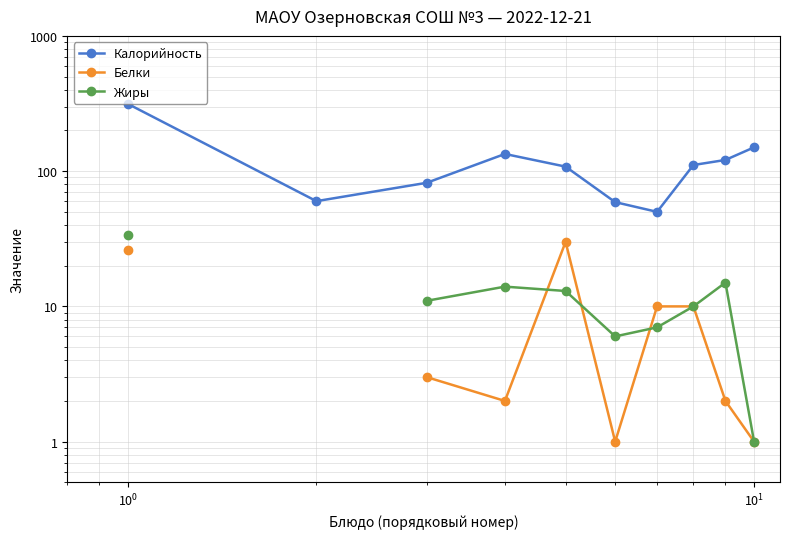

Count the number of data series in this chart.

3